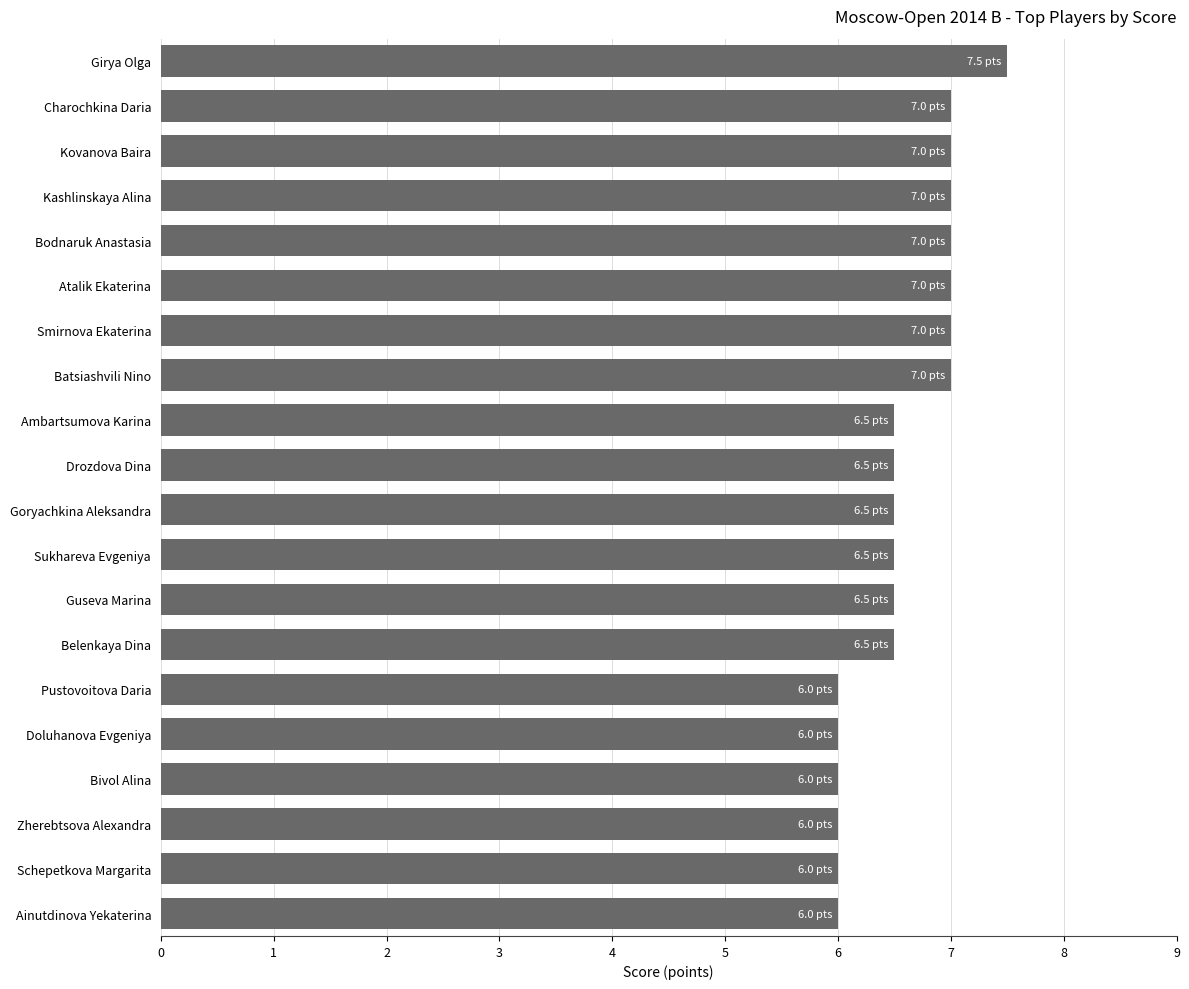

True or false: the data shows 7.5 at Girya Olga.

True